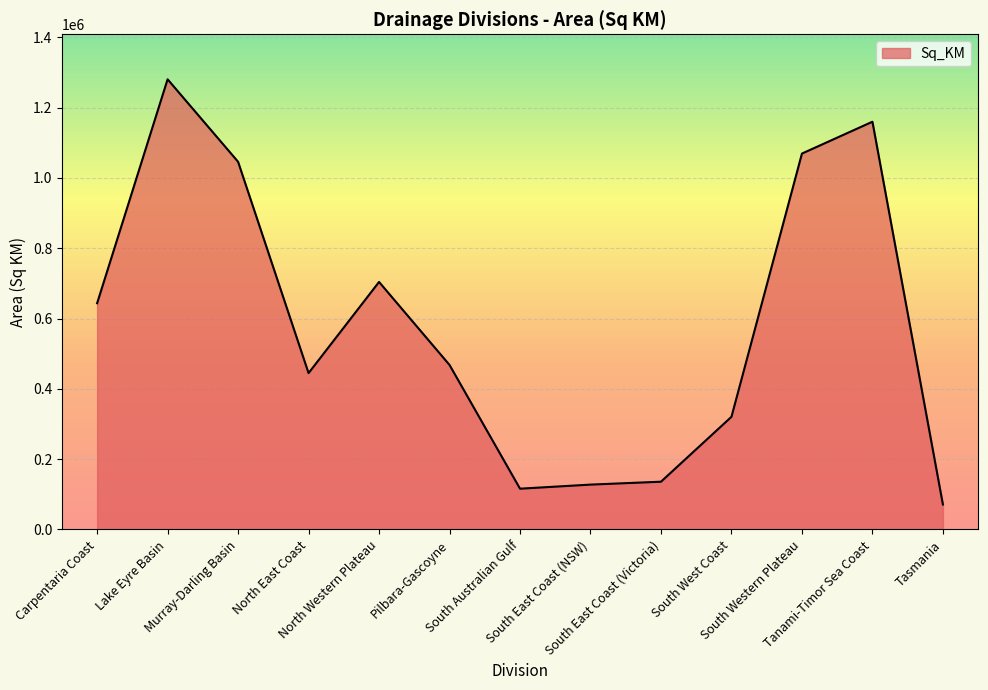

What is the difference between the maximum and minimum values?

1209778.1